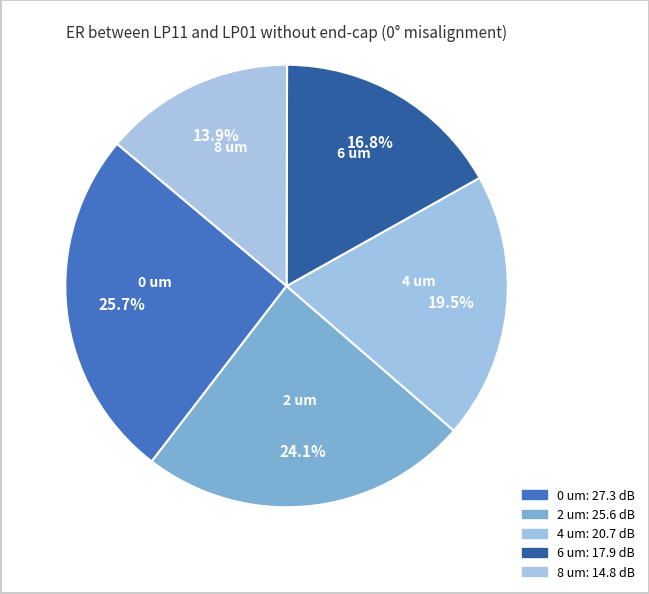

How many slices are in this pie chart?

5